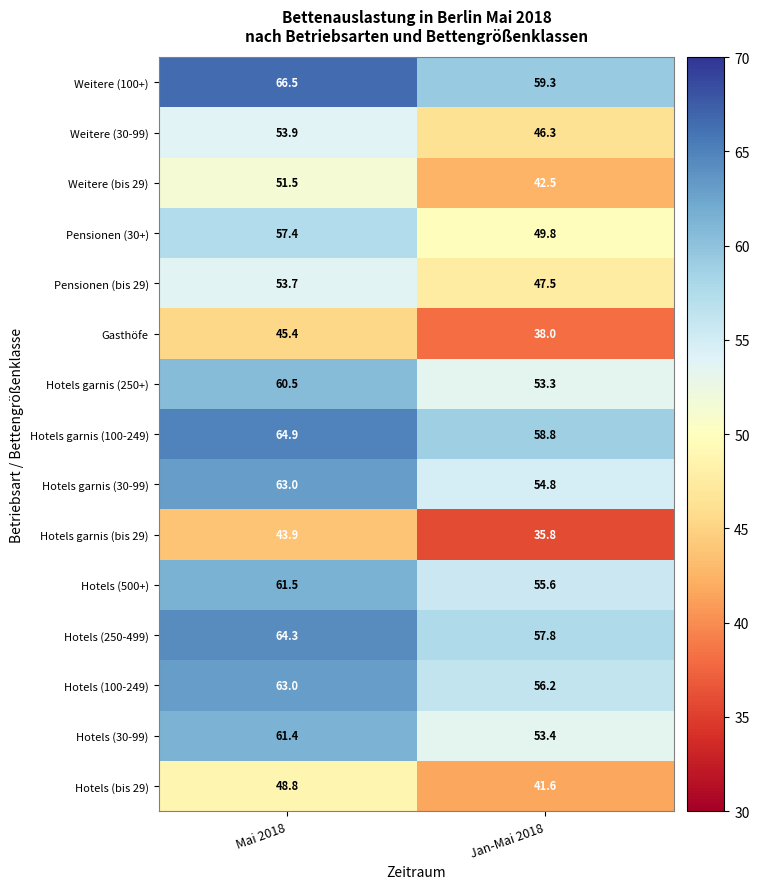

Which series has the largest range (max minus min)?

Weitere (bis 29)